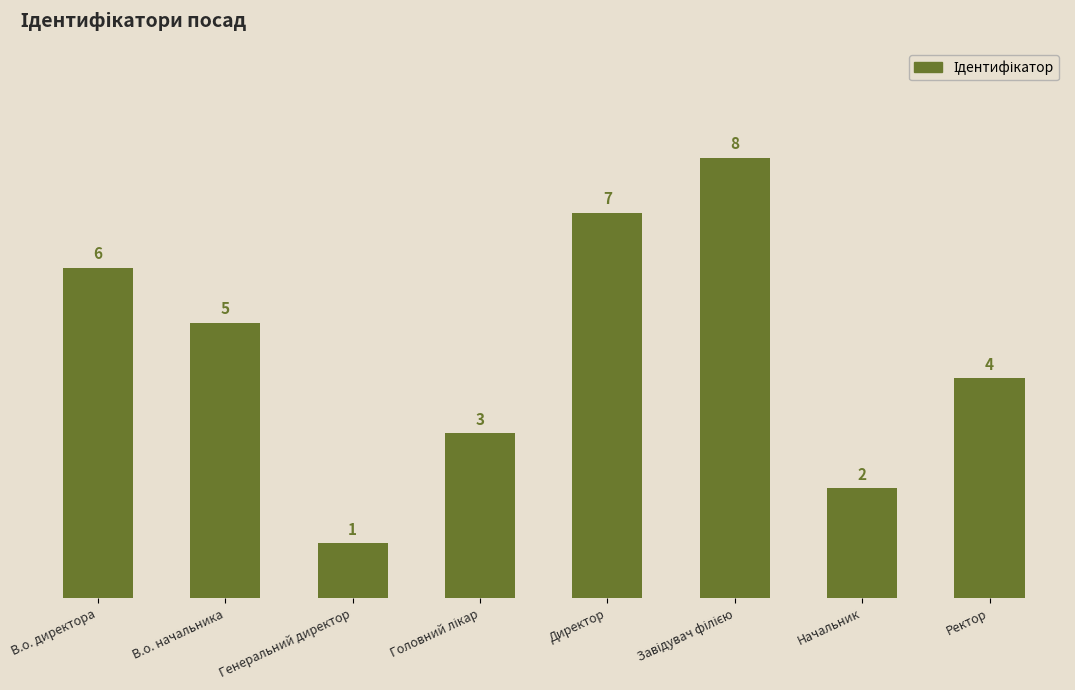

Are the bars horizontal?

No